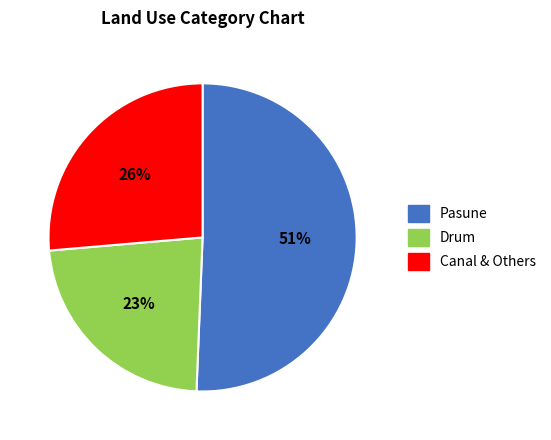

To the nearest percent, what is the combined percentage of Pasune and Drum?

74%